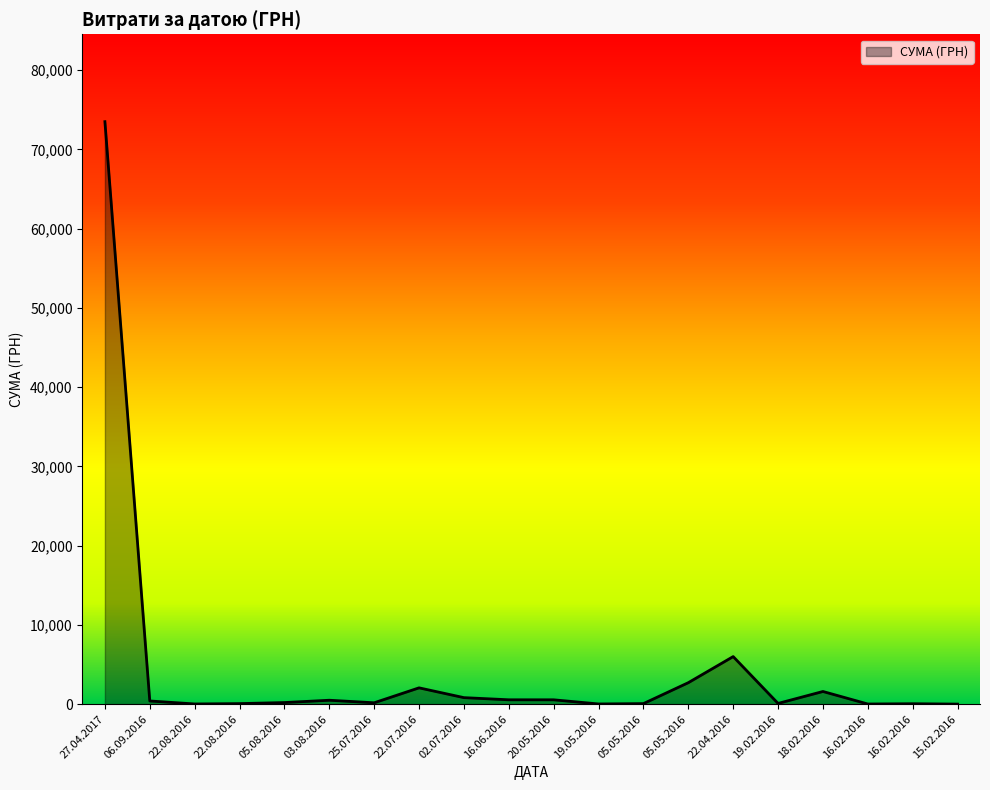

How many lines are shown in the chart?

1